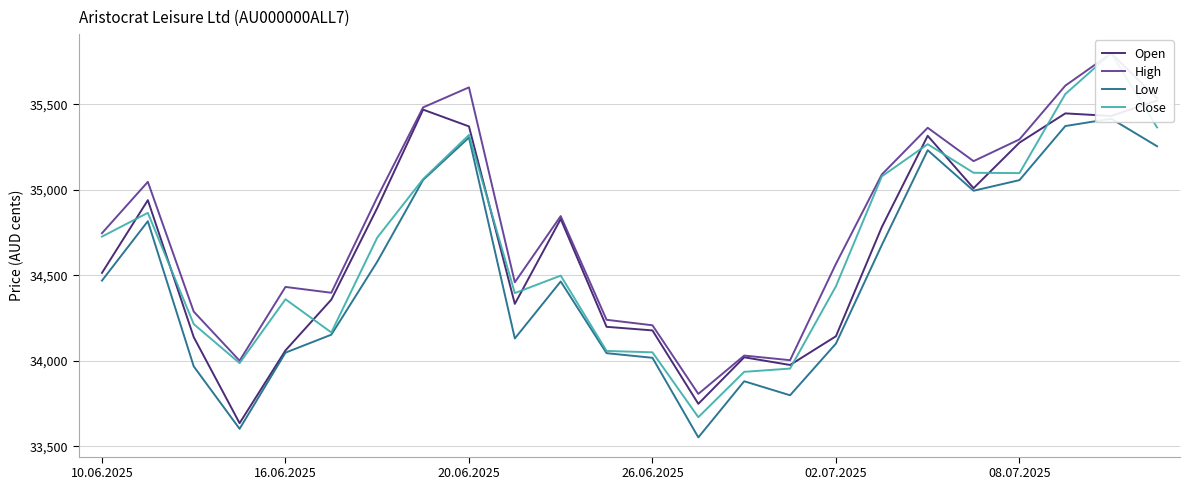

What is the smallest value displayed?

33553